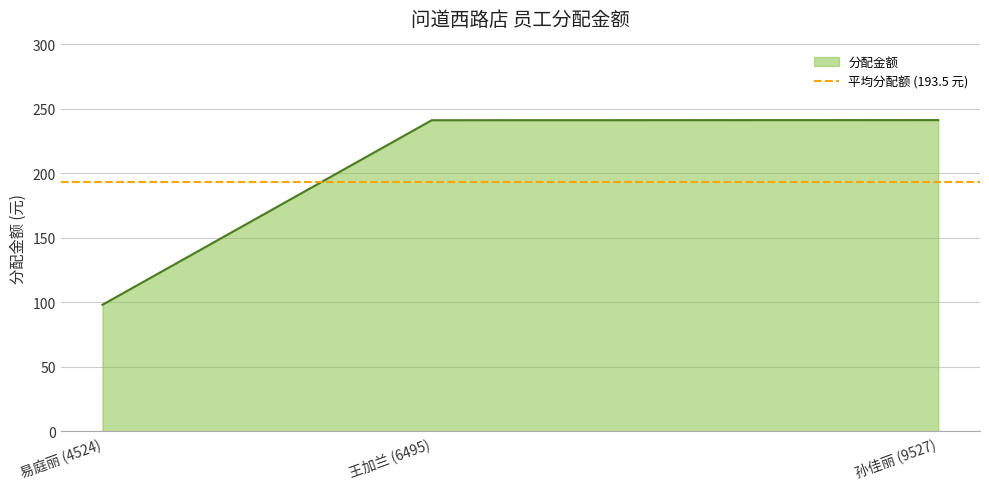

What is the difference between the maximum and minimum values?

143.3